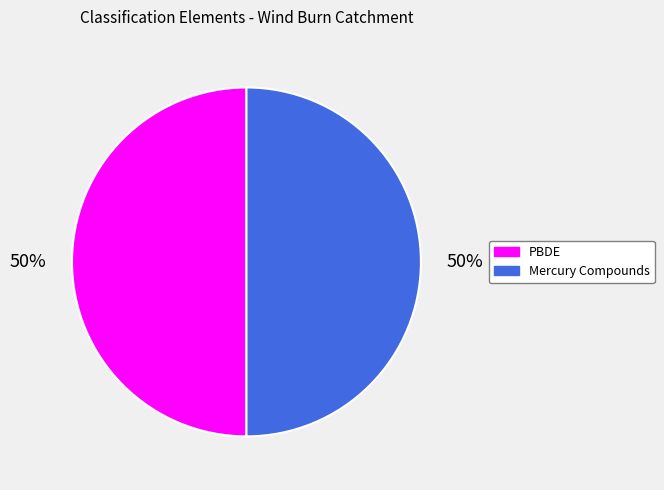

Is the sum of PBDE and Mercury Compounds greater than half?

Yes